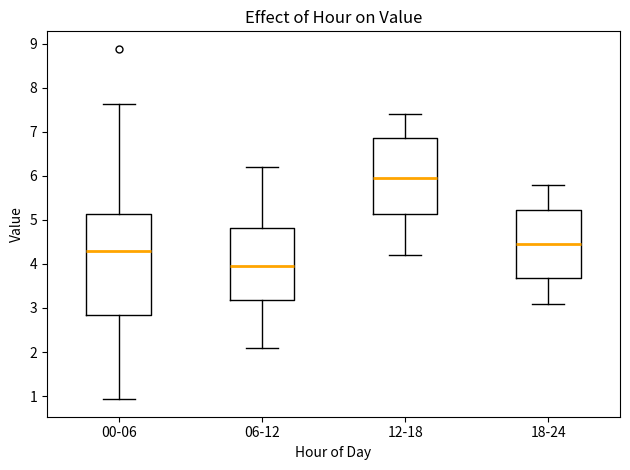

Where does the median line of the box for 06-12 sit on the y-axis? The values are not printed on the chart, so give them approximately, as read against the axis.

4.0